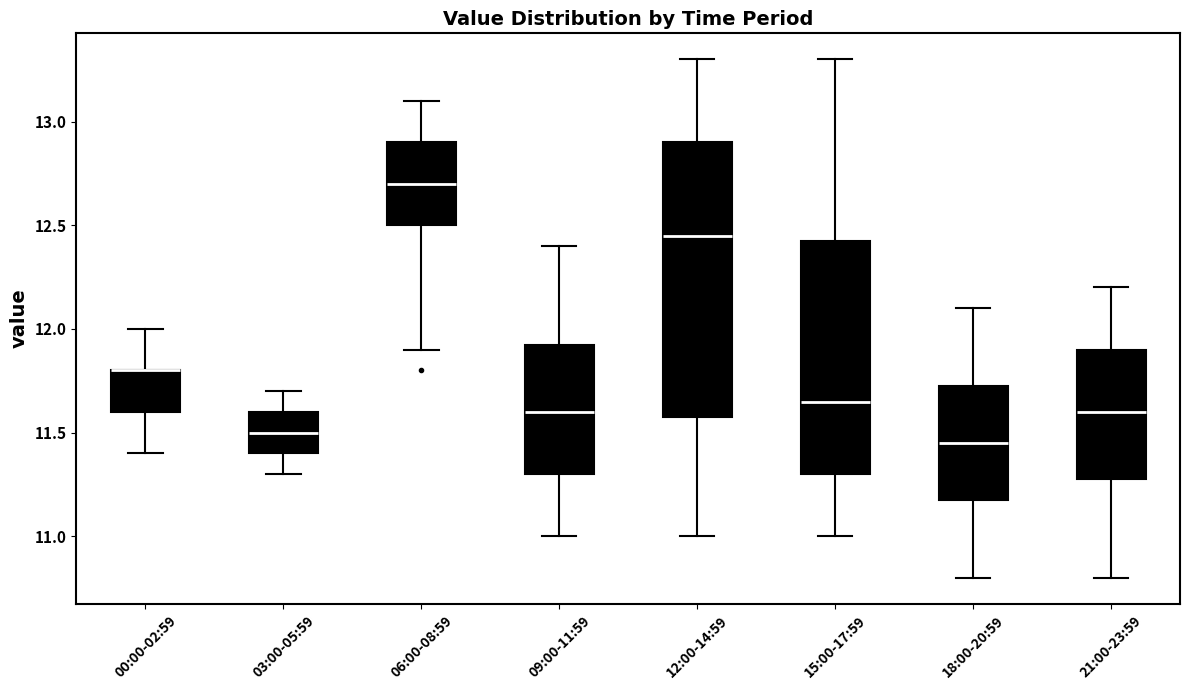

Which box is the tallest, from its lower edge to its upper edge?

12:00-14:59